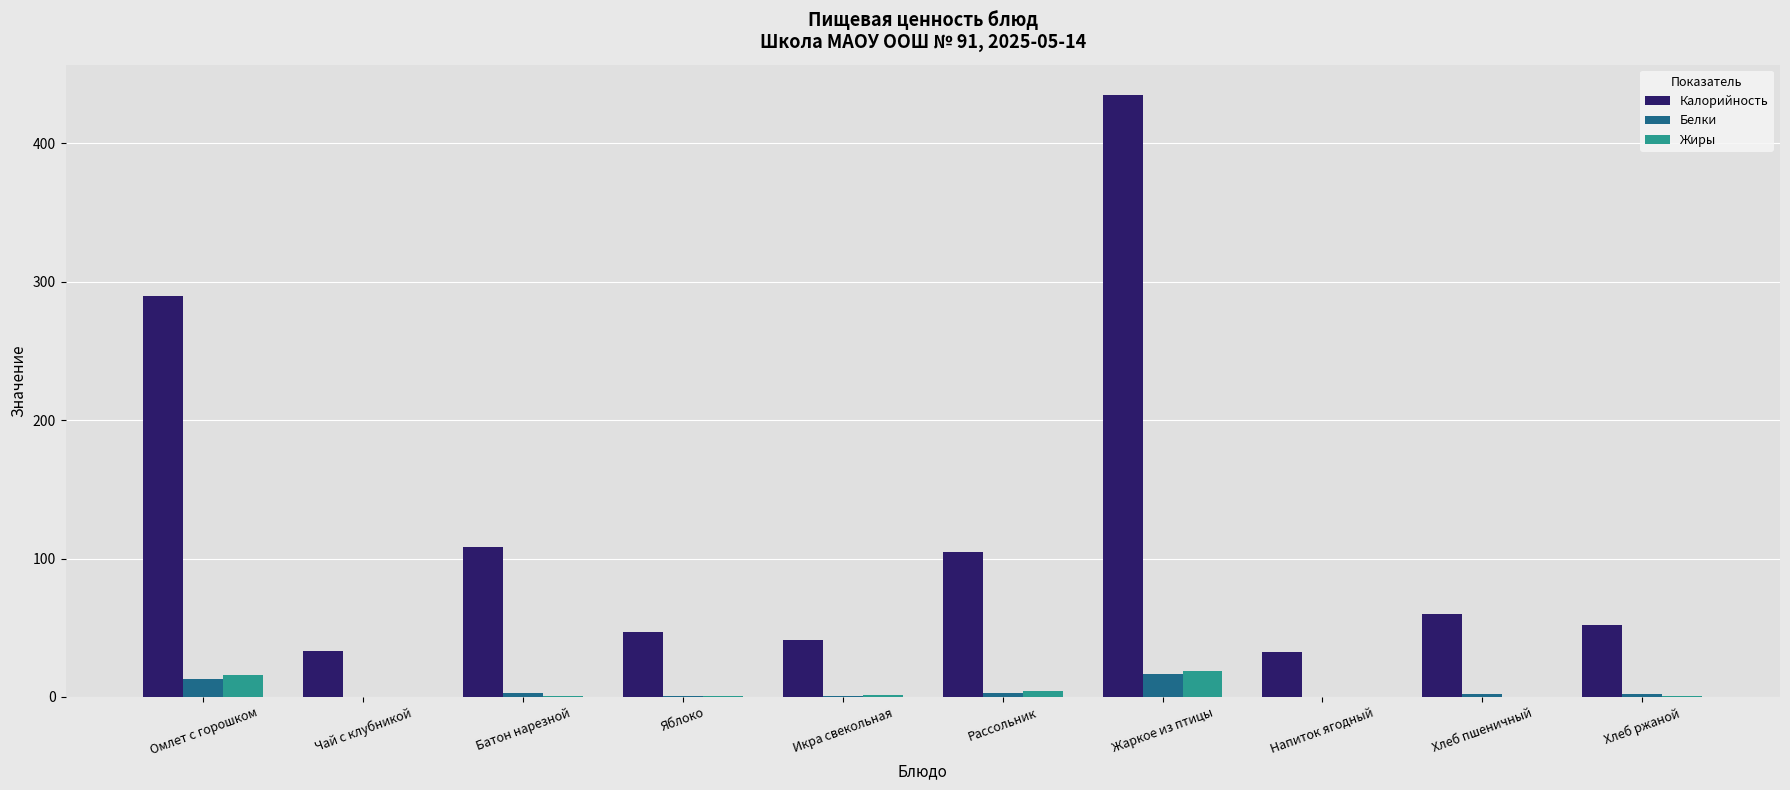

What is the sum of all Белки values?

40.8